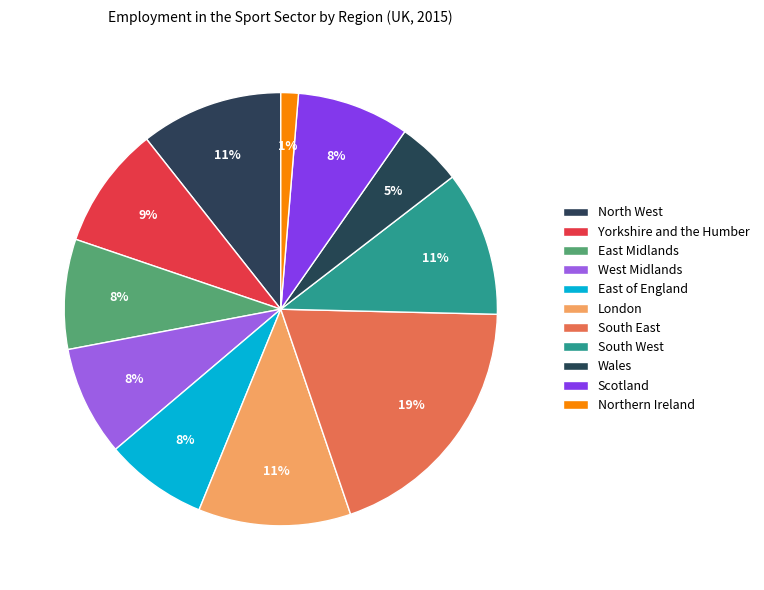

Count the number of slices in the pie.

11